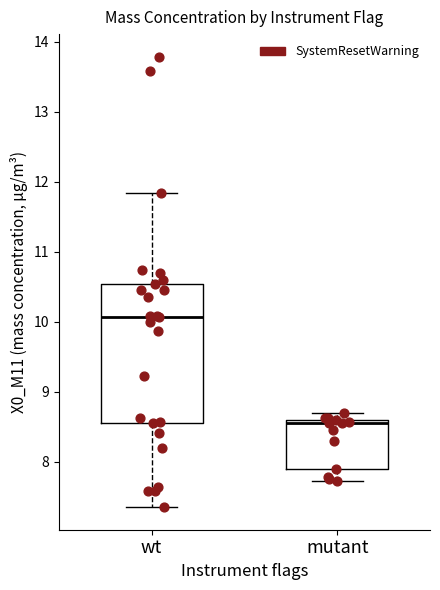

Reading left to right, read every box against the y-axis: the position of its median line, the range the box covers, and the ends of its whiskers. The values are not printed on the chart, so give them approximately, as read against the axis.

wt: median 10.1, box 8.6 to 10.5, whiskers 7.4 to 11.8
mutant: median 8.6 (just below the box's upper edge), box 7.9 to 8.6, whiskers 7.7 to 8.7